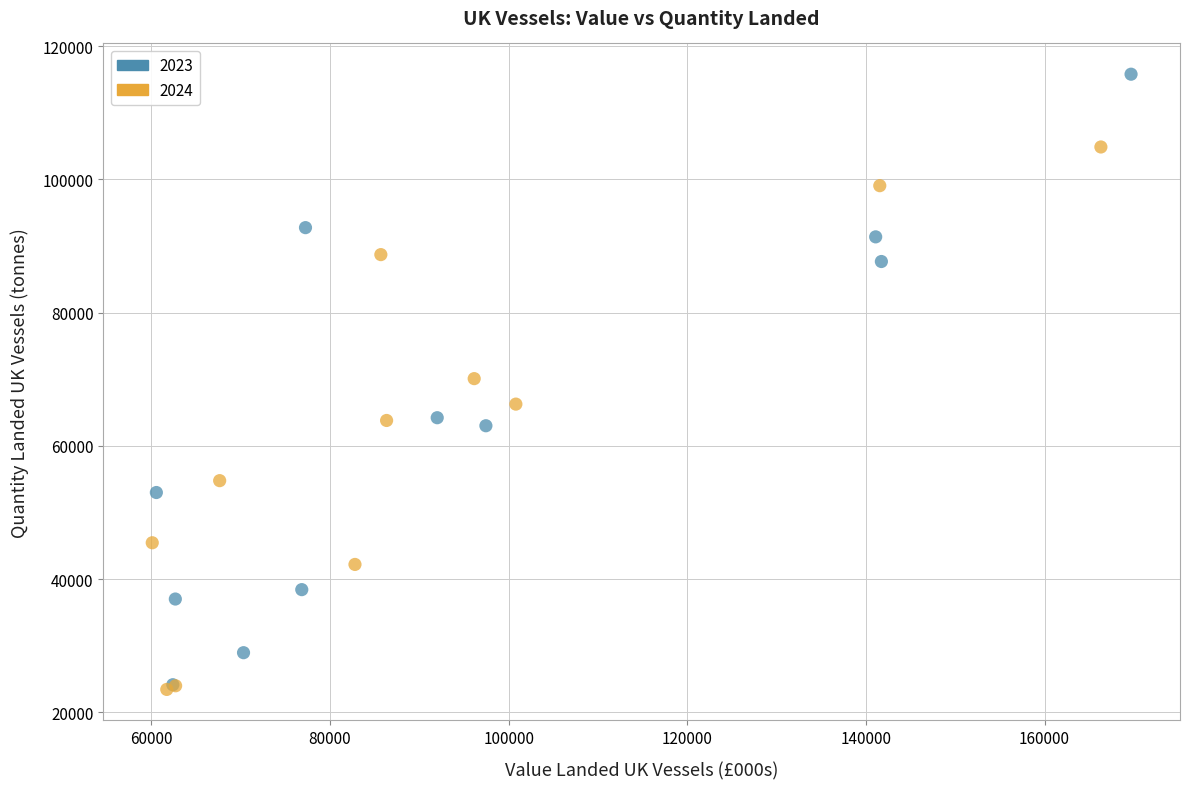

Which series reaches the maximum Y coordinate?

2023